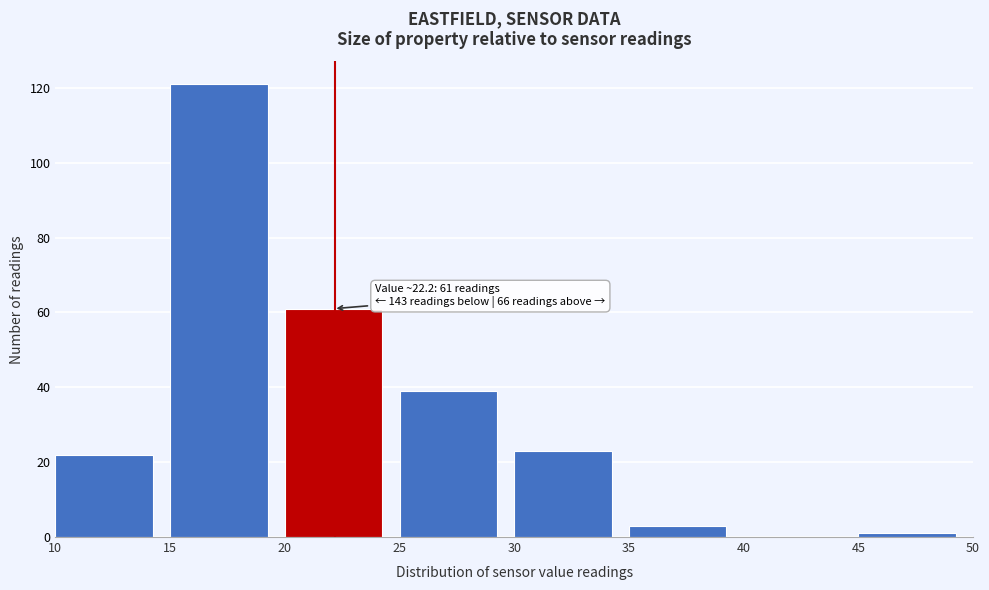

Which range on the x-axis has the tallest bar?

15 to 20